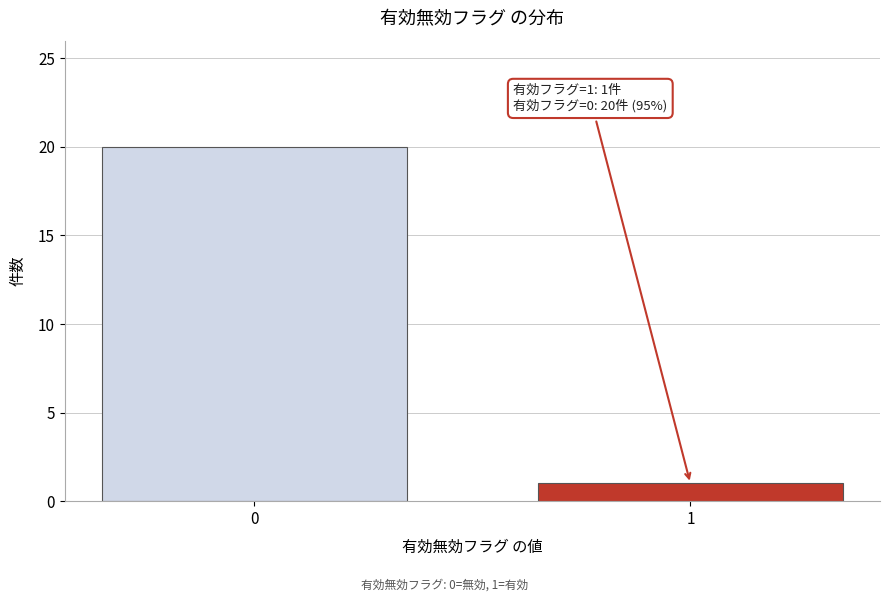

Reading right to left, what are all the values shown in this chart?

1=1	0=20